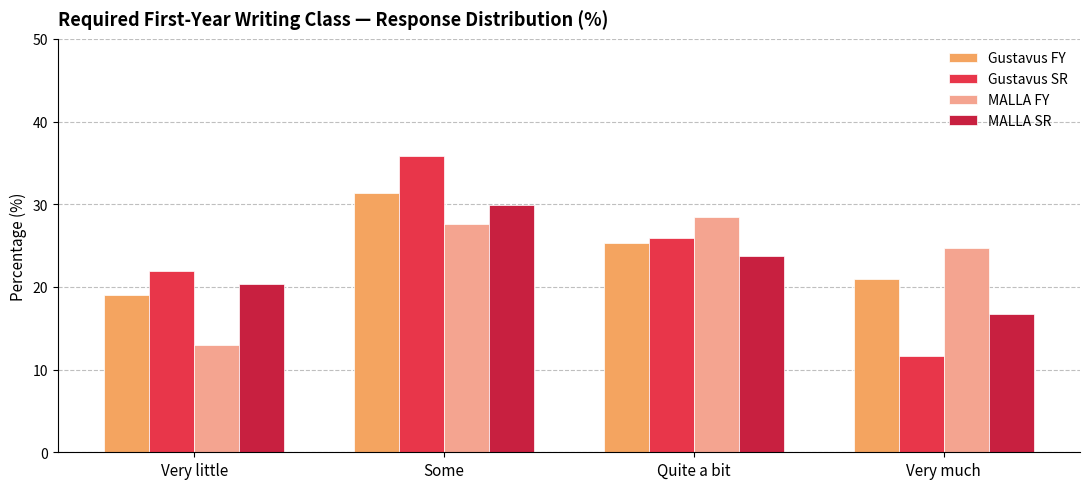

What is the spread (max minus min) of values at Very much?

13.1